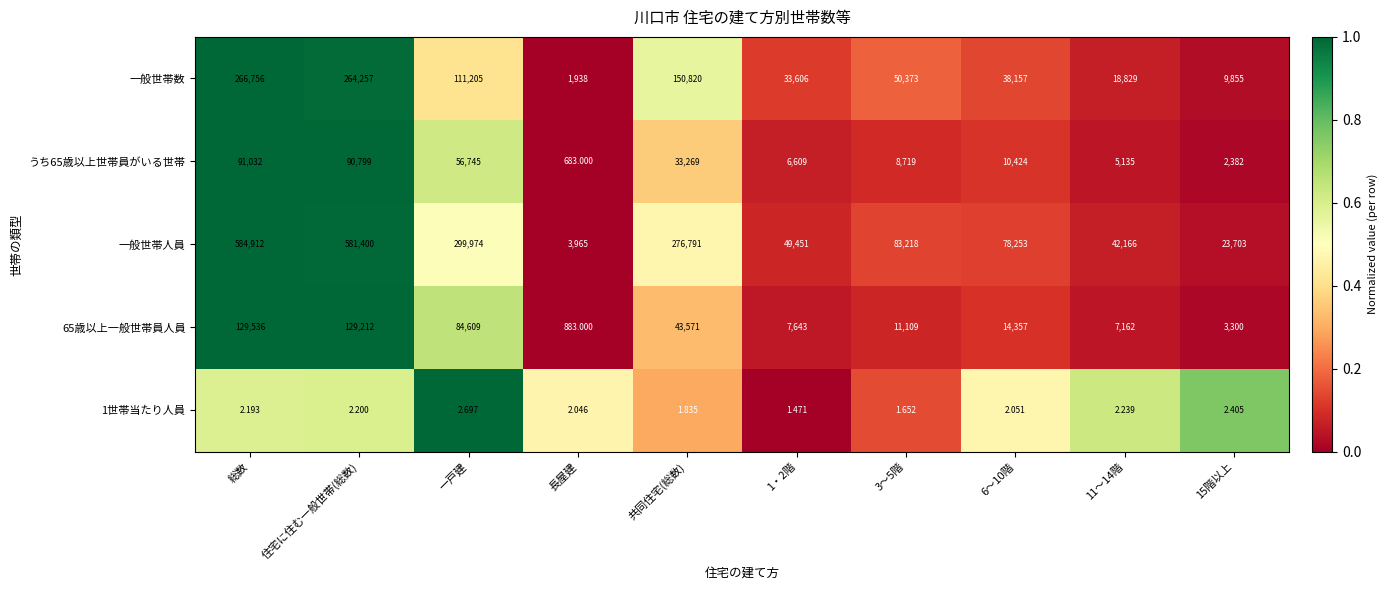

What is the difference between the highest and lowest values at 長屋建?

3963.0